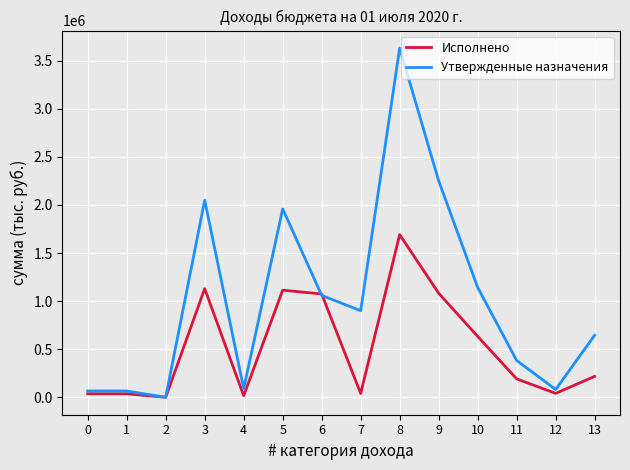

Which category has the highest value across all series?

8